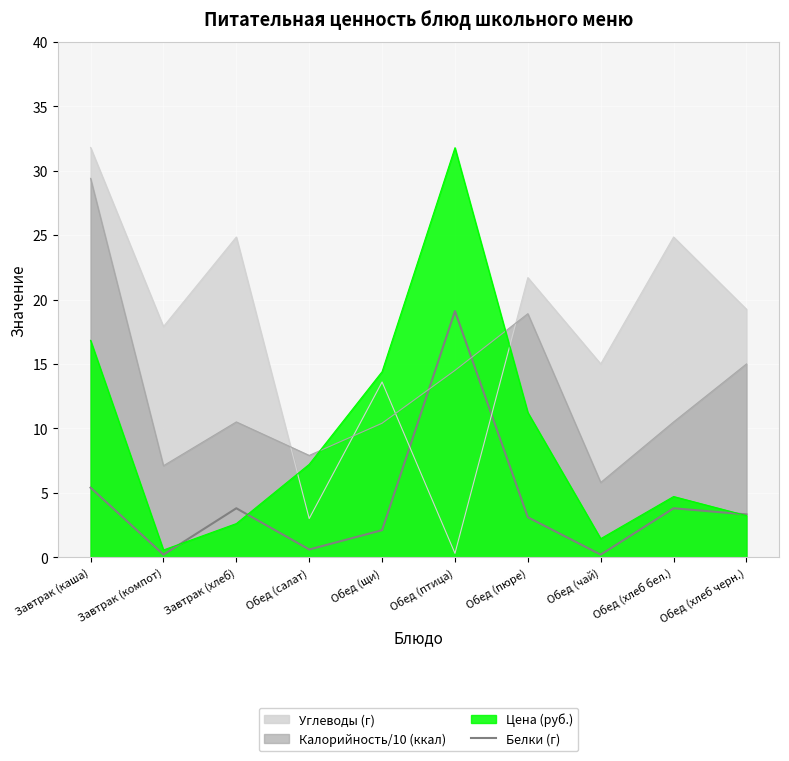

What is the difference between the highest and lowest values at Обед (щи)?

12.3